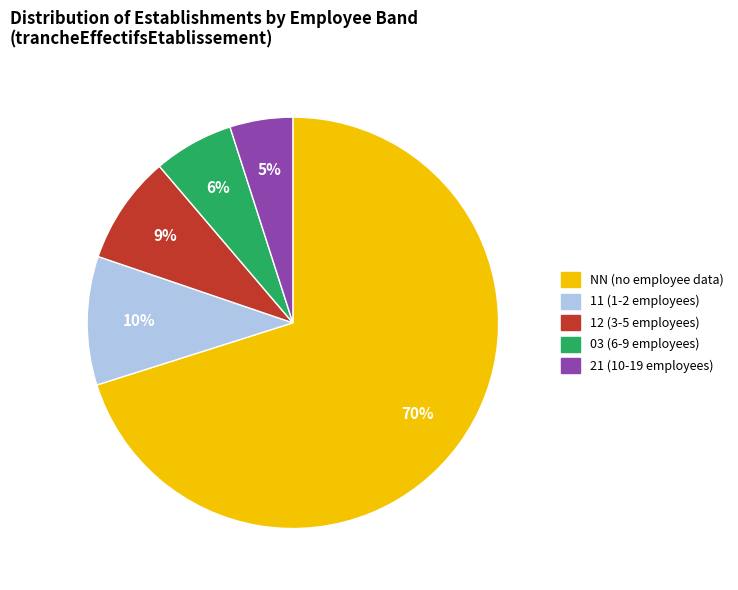

To the nearest percent, what is the difference between the largest and smallest slice percentages?

65%